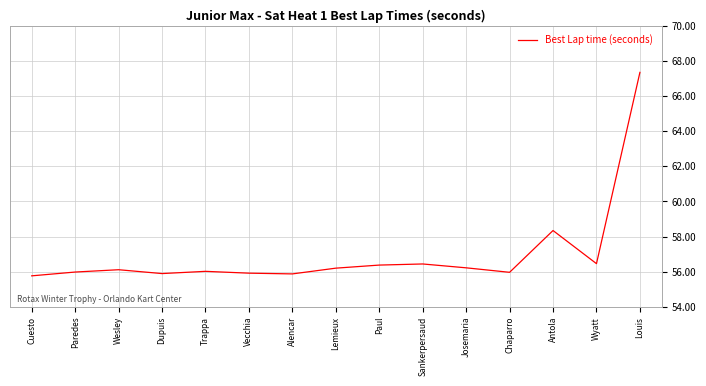

What is the difference between the values at Trappa and Paul?

0.4